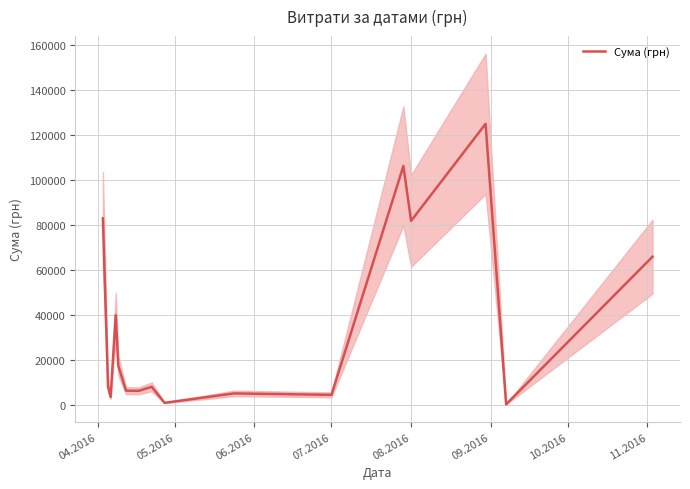

How many values are below 7955?

8